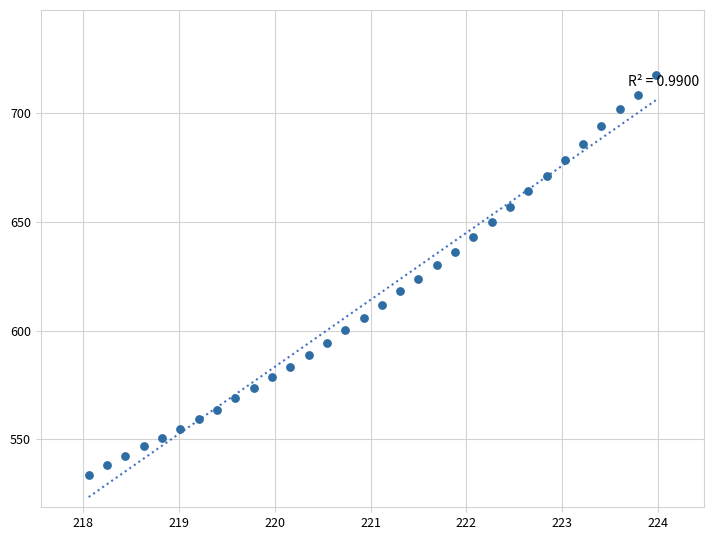

What is the range of Y values (max minus min)?

183.5